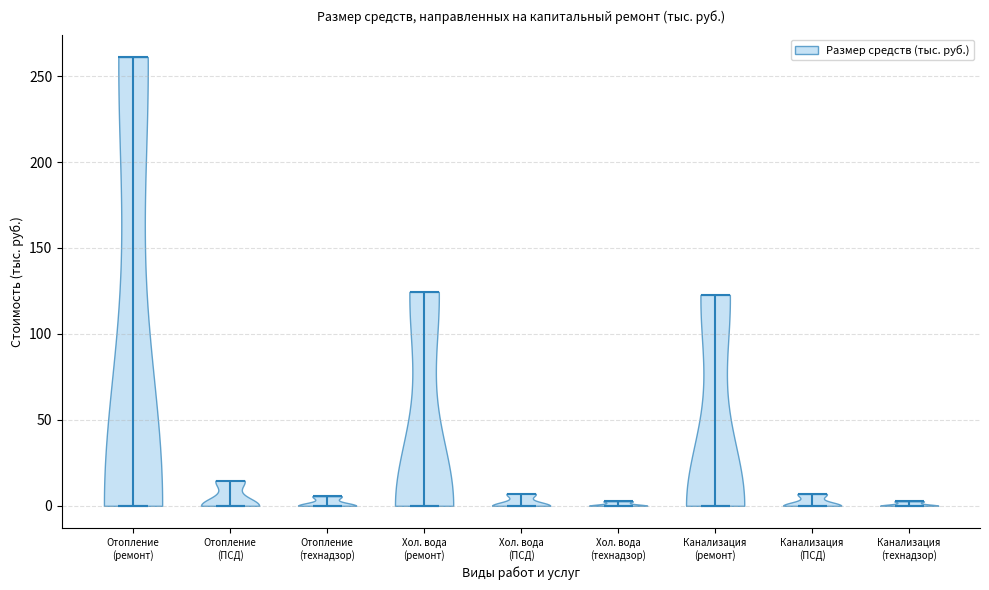

Reading left to right, read every violin against the y-axis: where its median line is, and the lowest and highest points it reaches. The values are not printed on the chart, so give them approximately, as read against the axis.

Отопление (ремонт): median line 0, lowest point 0, highest point 260
Отопление (ПСД): median line 0, lowest point 0, highest point 15
Отопление (технадзор): median line 0, lowest point 0, highest point 5
Хол. вода (ремонт): median line 0, lowest point 0, highest point 125
Хол. вода (ПСД): median line 0, lowest point 0, highest point 5
Хол. вода (технадзор): median line 0, lowest point 0, highest point 5
Канализация (ремонт): median line 0, lowest point 0, highest point 125
Канализация (ПСД): median line 0, lowest point 0, highest point 5
Канализация (технадзор): median line 0, lowest point 0, highest point 5